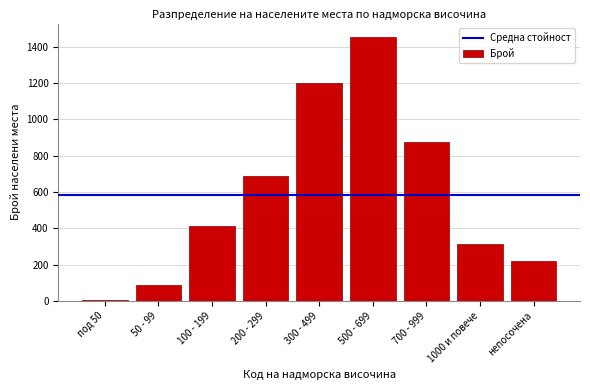

Reading left to right, extract all data points from this chart.

5	89	412	687	1203	1456	876	312	219